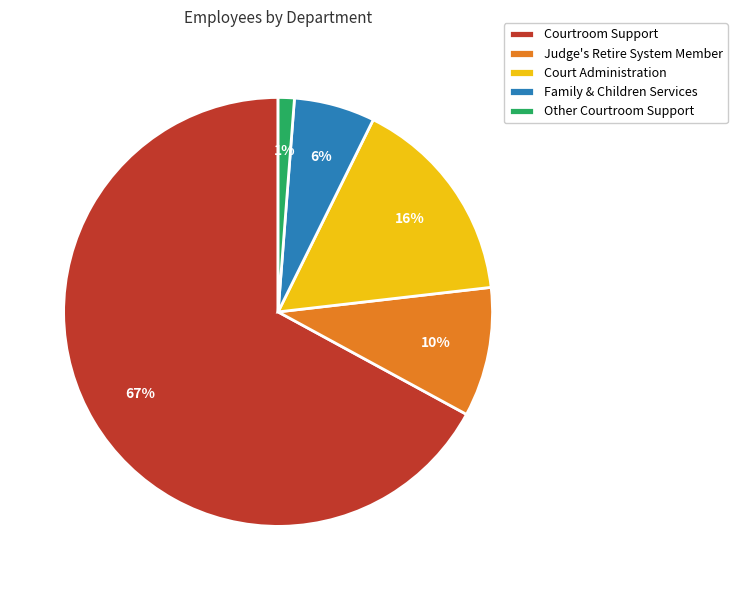

What is the smallest slice in the pie chart?

Other Courtroom Support